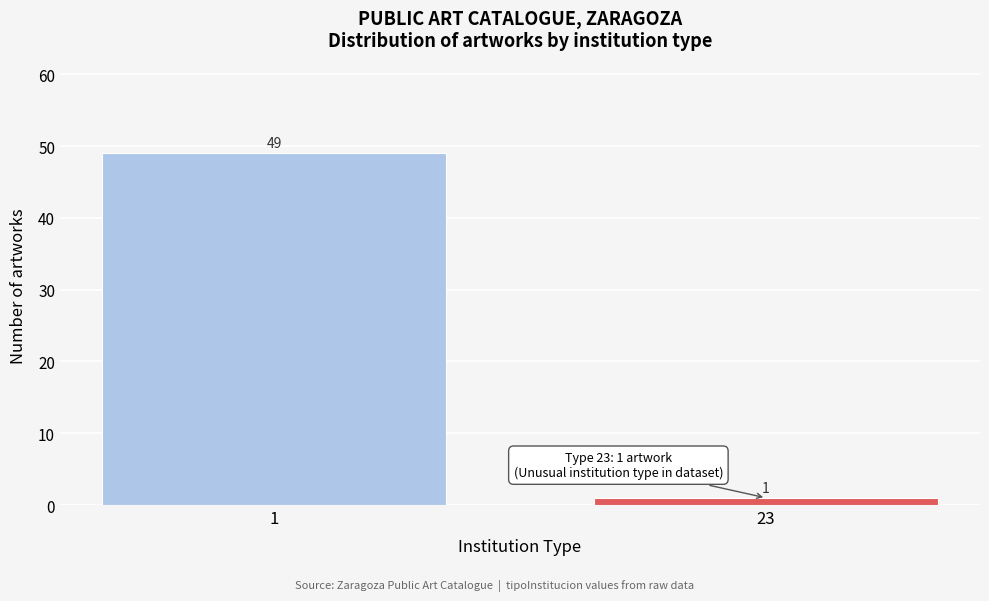

Reading right to left, list all the values displayed in this chart.

23=1	1=49